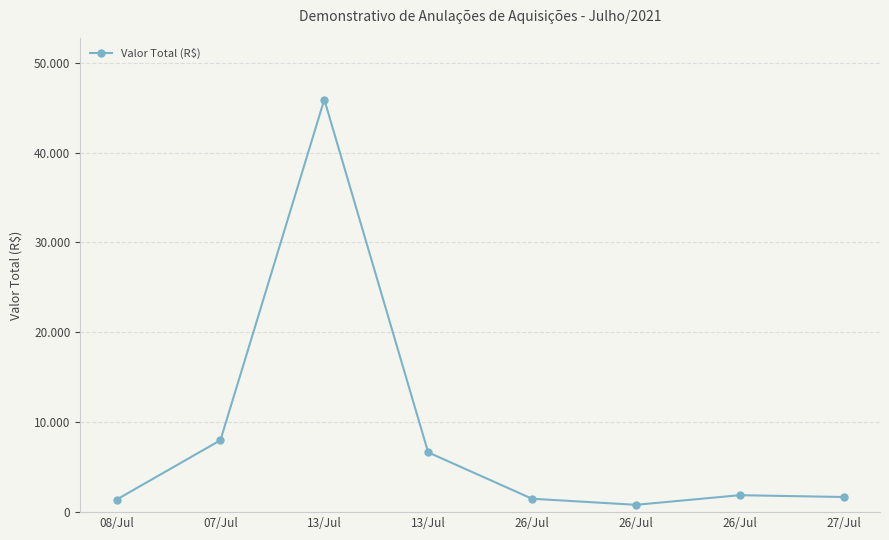

At which category does the chart reach its minimum across all series?

26/Jul